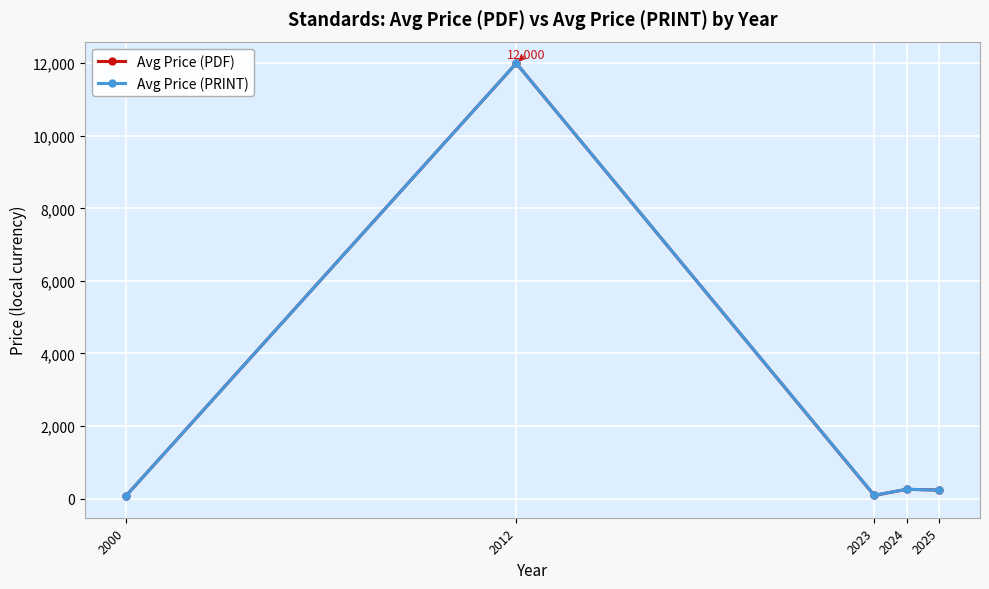

Does the chart have visible grid lines?

Yes